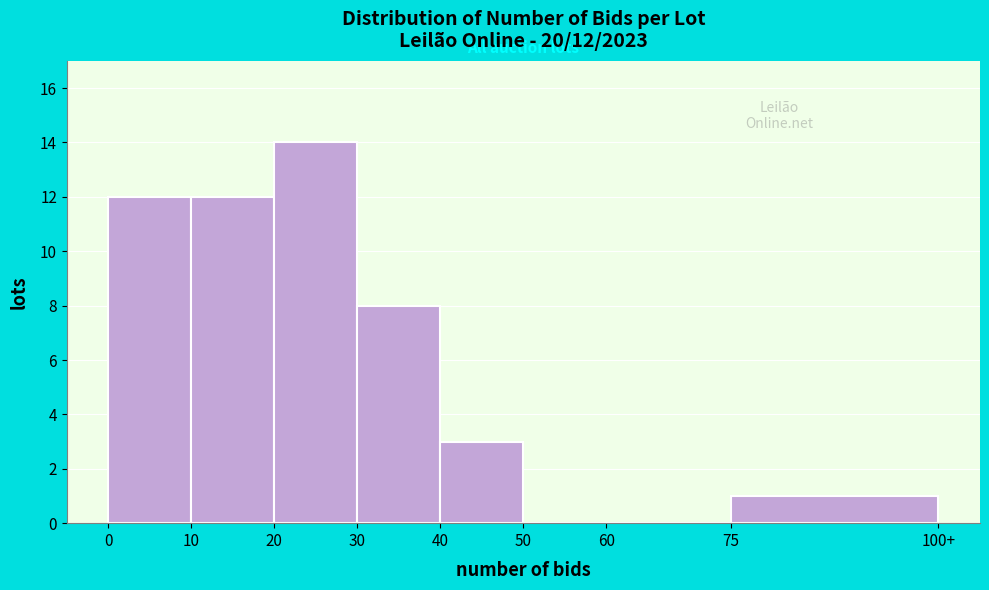

Reading left to right, transcribe all the data shown in this chart.

0=12	10=12	20=14	30=8	40=3	50=0	60=0	75=1